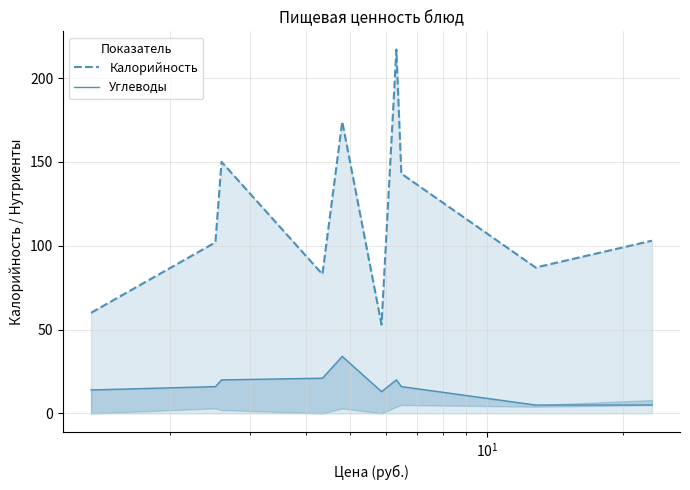

In Калорийность, how many points are lower than both neighbors (excluding endpoints)?

3